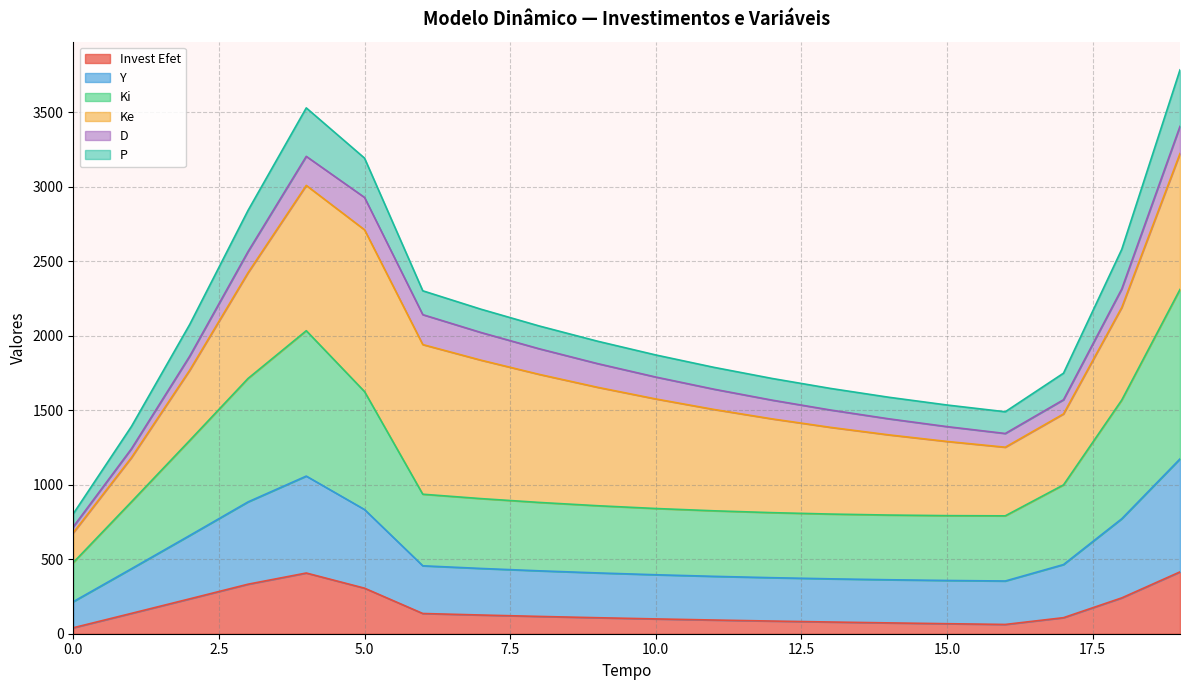

How many values in the Invest Efet series are below 116?

10